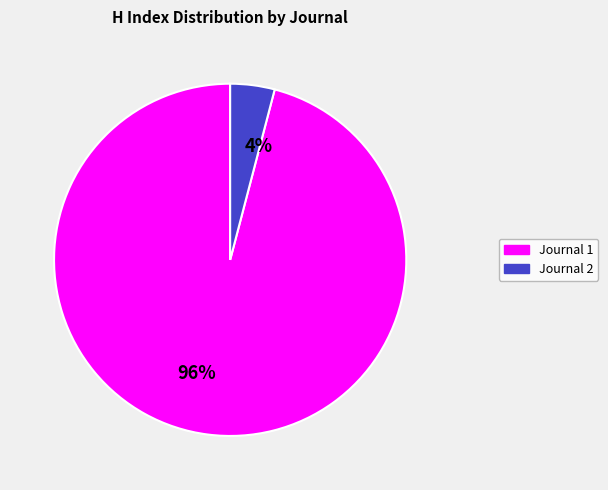

Which slice represents more than half of the pie?

96%